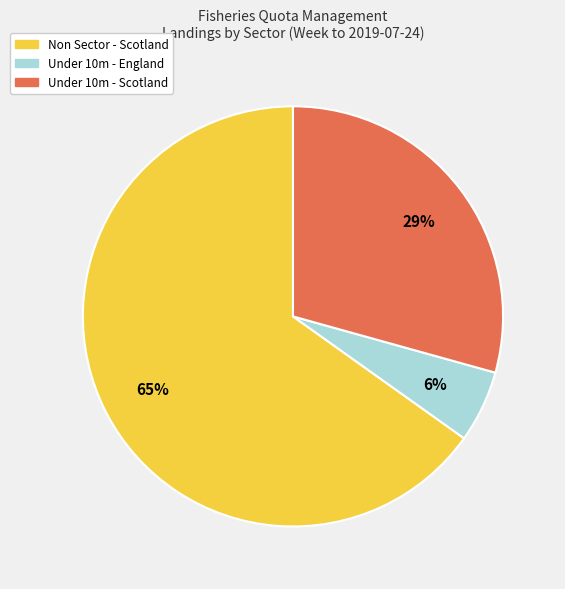

To the nearest percent, what is the average slice percentage?

33%